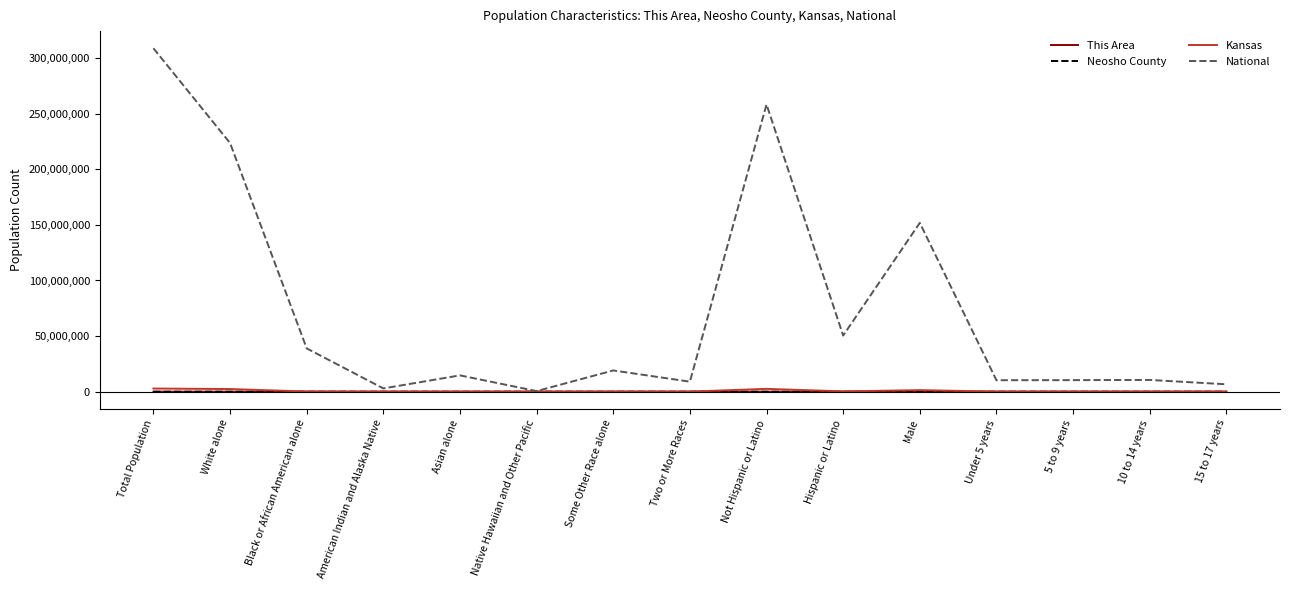

What is the sum of the Kansas values at 5 to 9 years and American Indian and Alaska Native?

131571